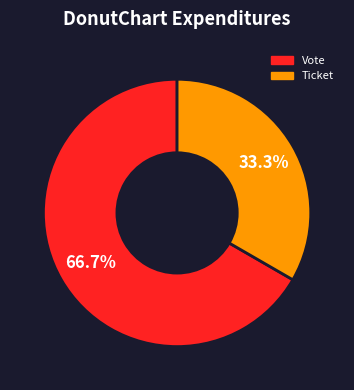

To the nearest percent, what is the combined percentage of Ticket and Vote?

100%